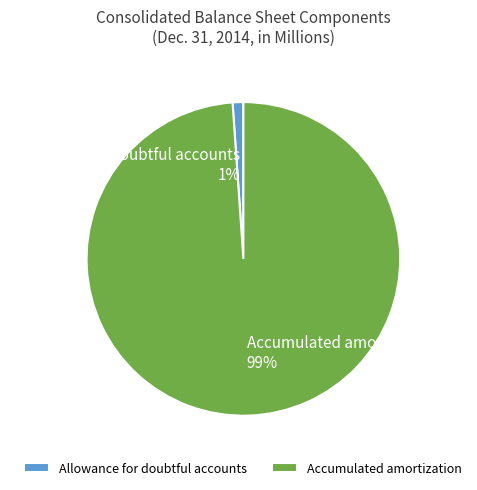

How many slices are in this pie chart?

2